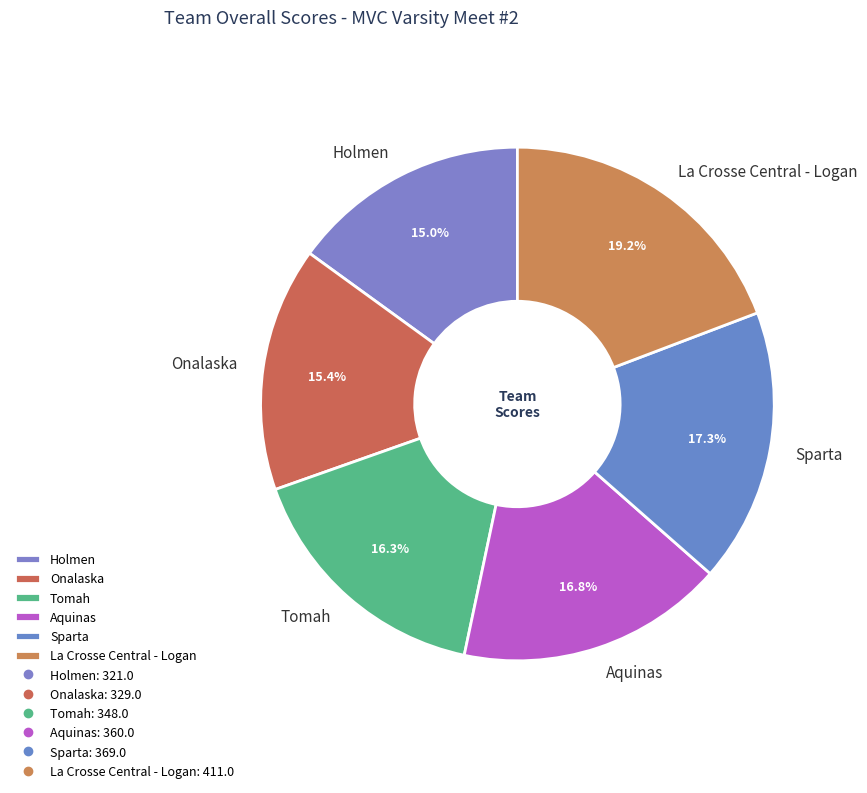

What is the largest slice in the pie chart?

La Crosse Central - Logan